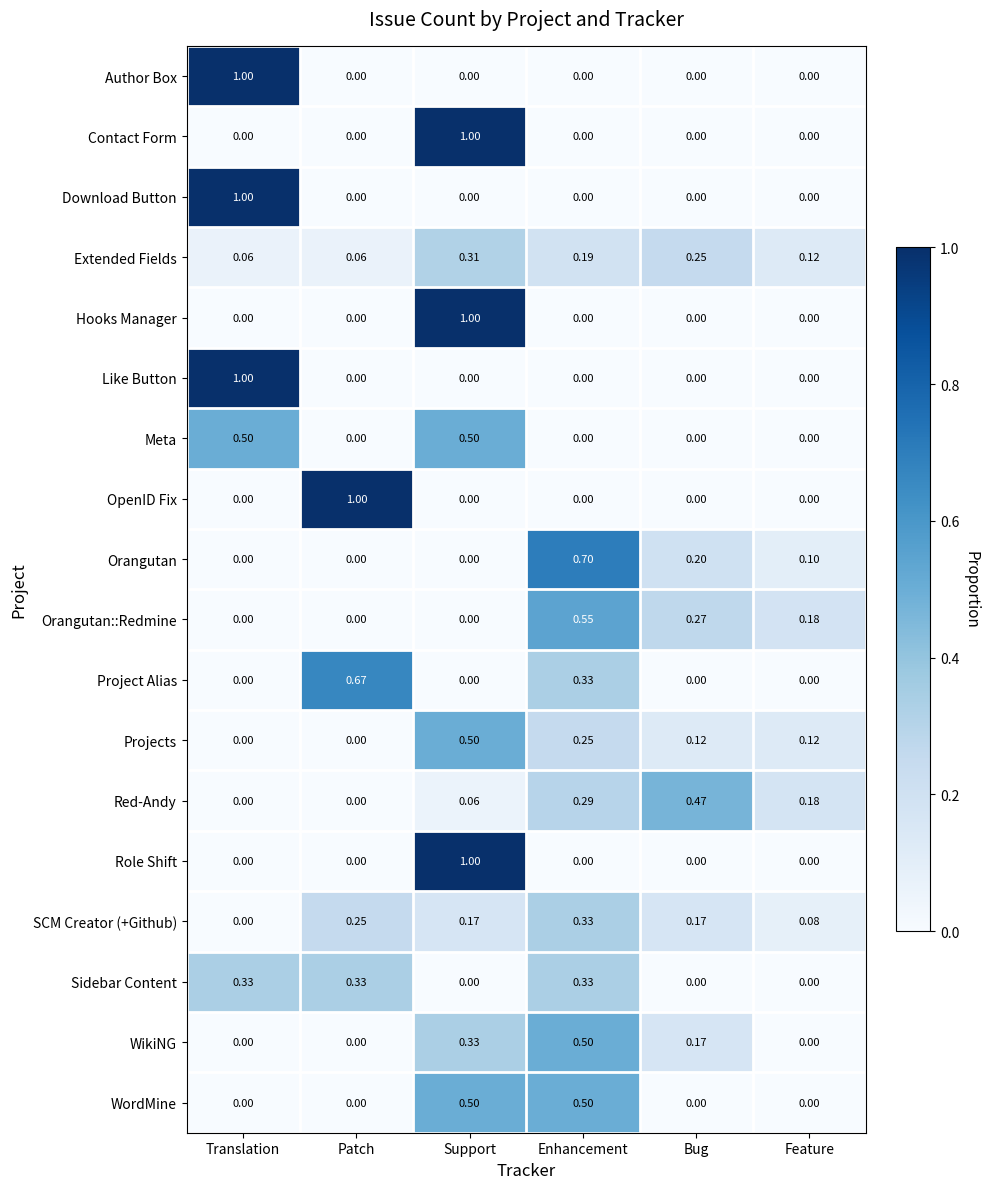

Between Patch and Bug, which series saw the biggest shift?

OpenID Fix